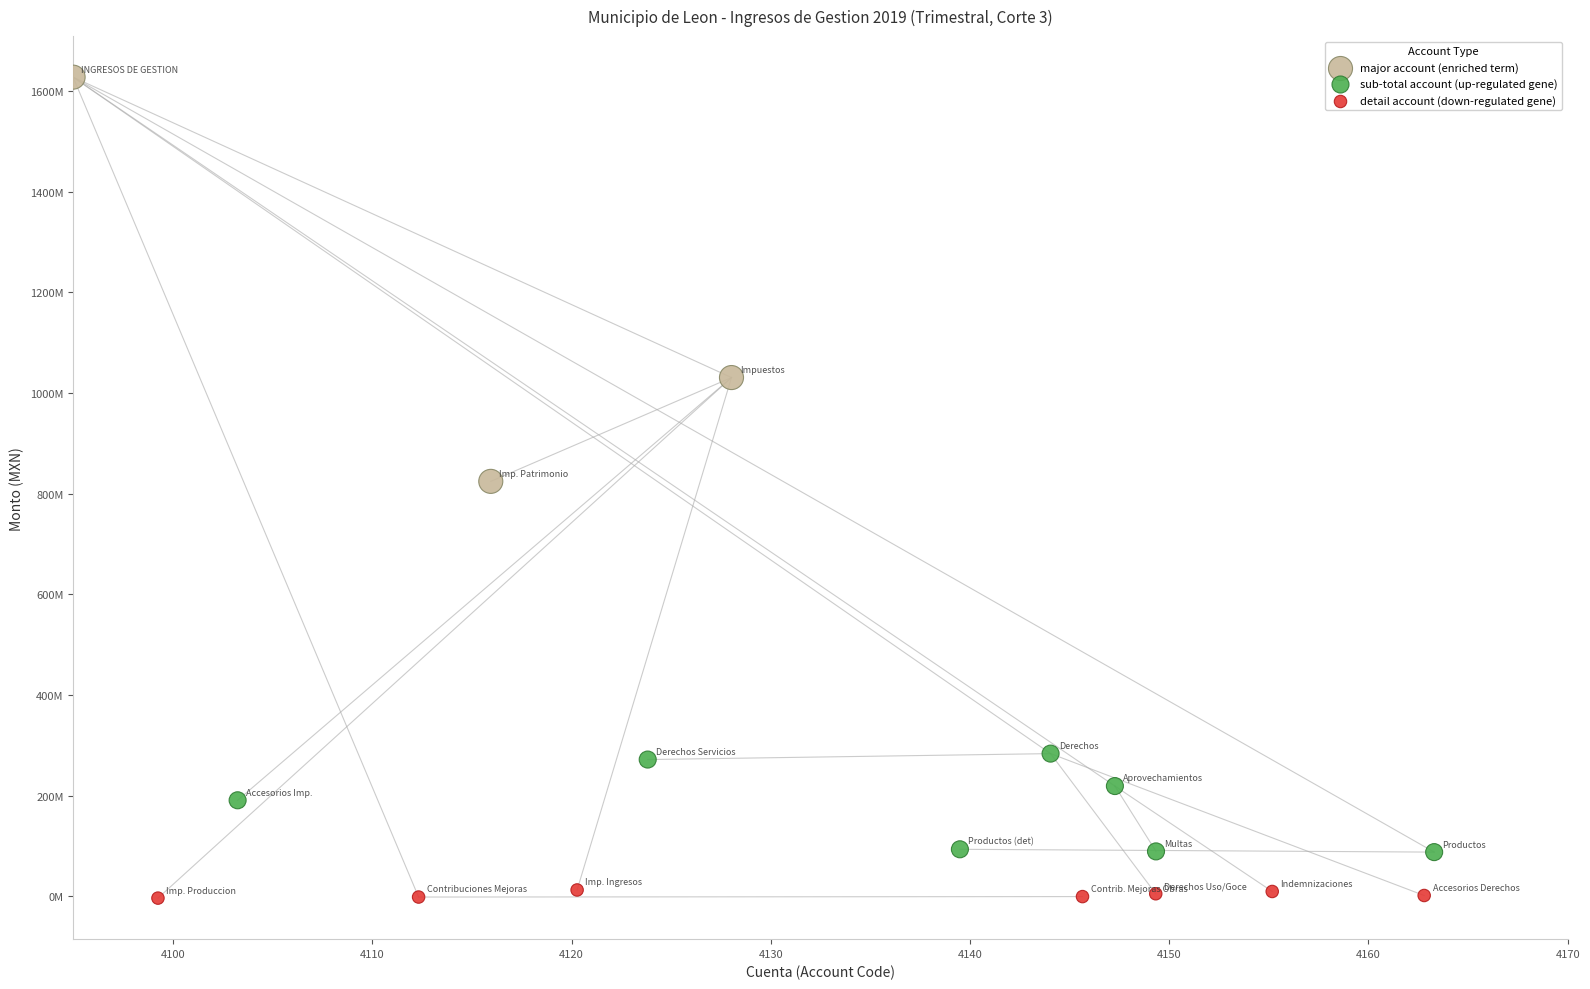

Which series contains the highest Y value?

major account (enriched term)